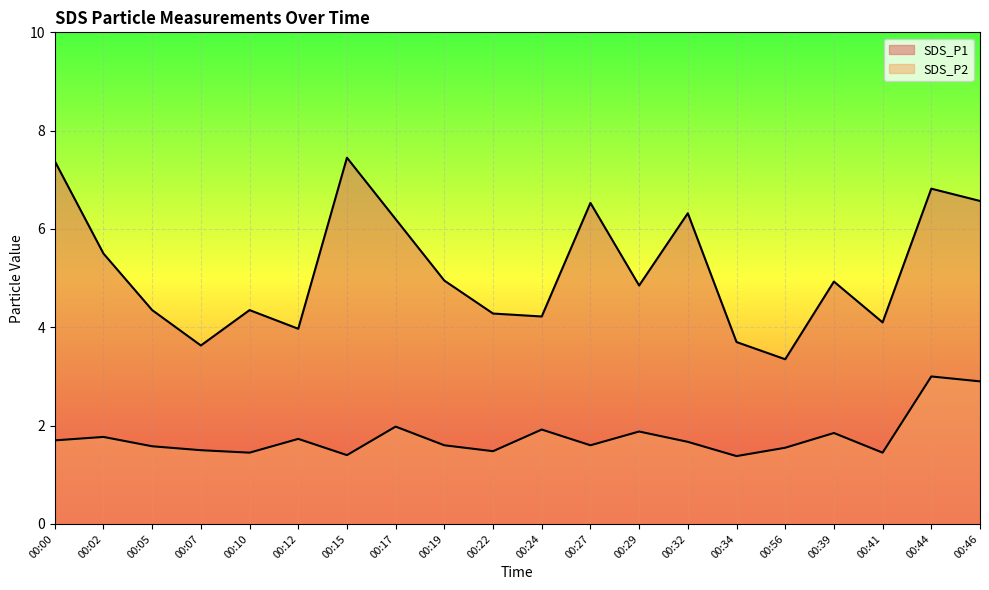

The value of SDS_P2 at 00:46 is 0.6. True or false?

False